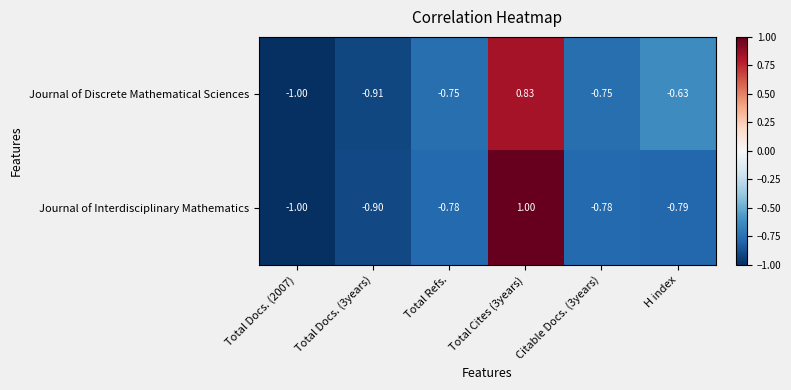

Which series has the largest total across all categories?

Journal of Discrete Mathematical Sciences